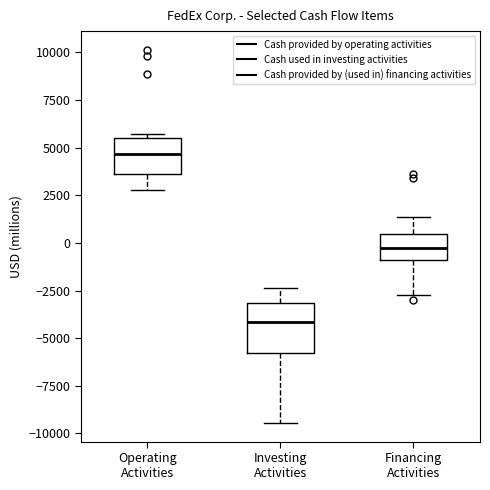

Which box is the tallest, from its lower edge to its upper edge?

Investing Activities